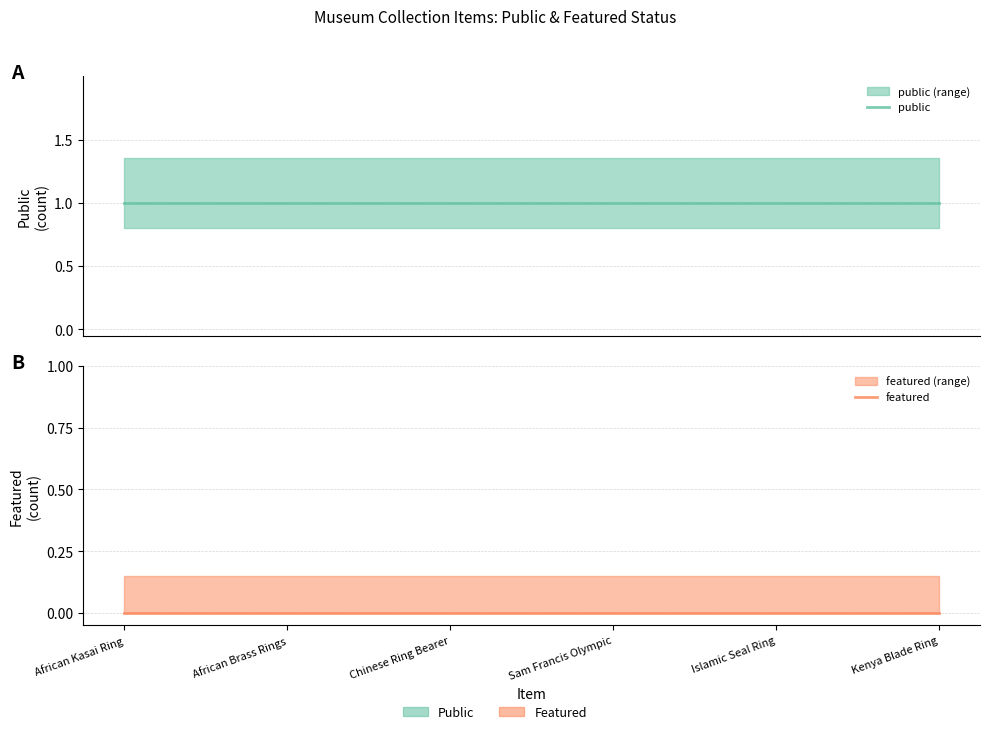

What is the label of the 2nd point from the left?

African Brass Rings